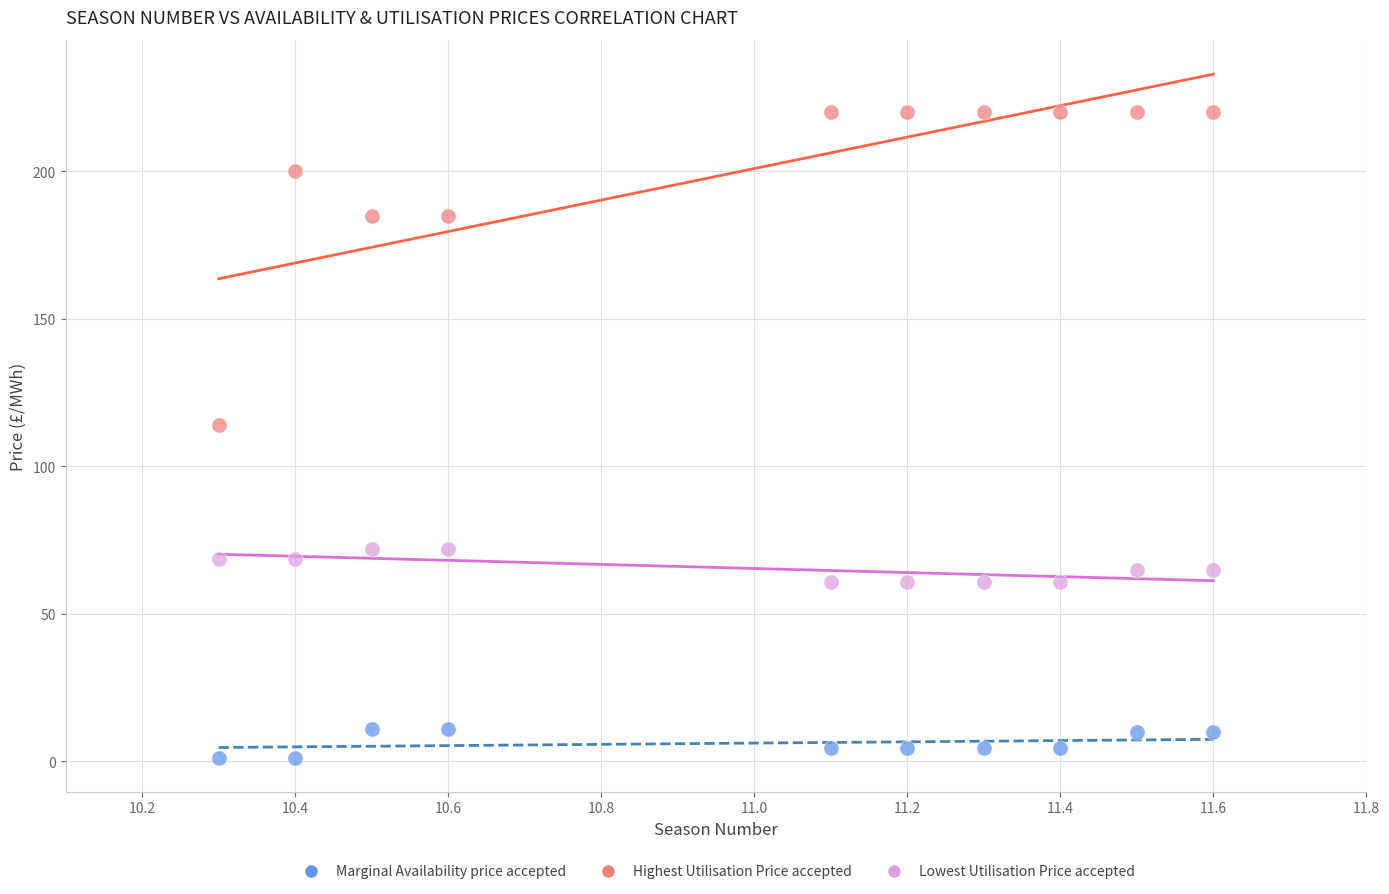

What is the X range (max minus min) for the scatter plot?

1.3